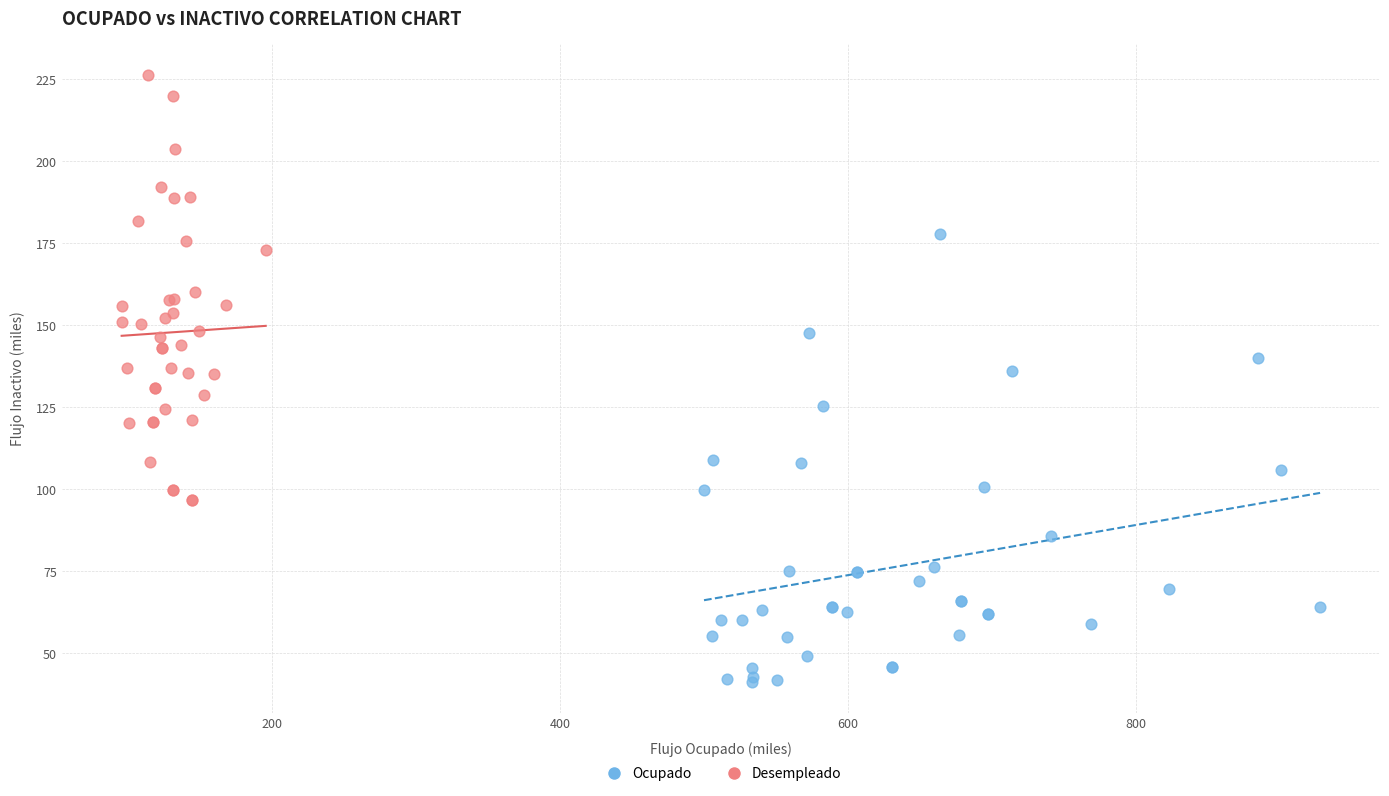

Which series reaches the minimum Y coordinate?

Ocupado